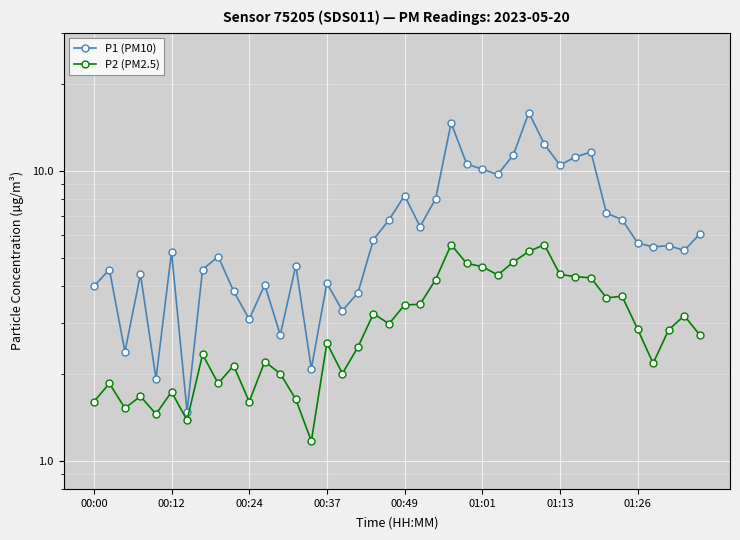

What are all the series names shown in the legend?

P1 (PM10), P2 (PM2.5)